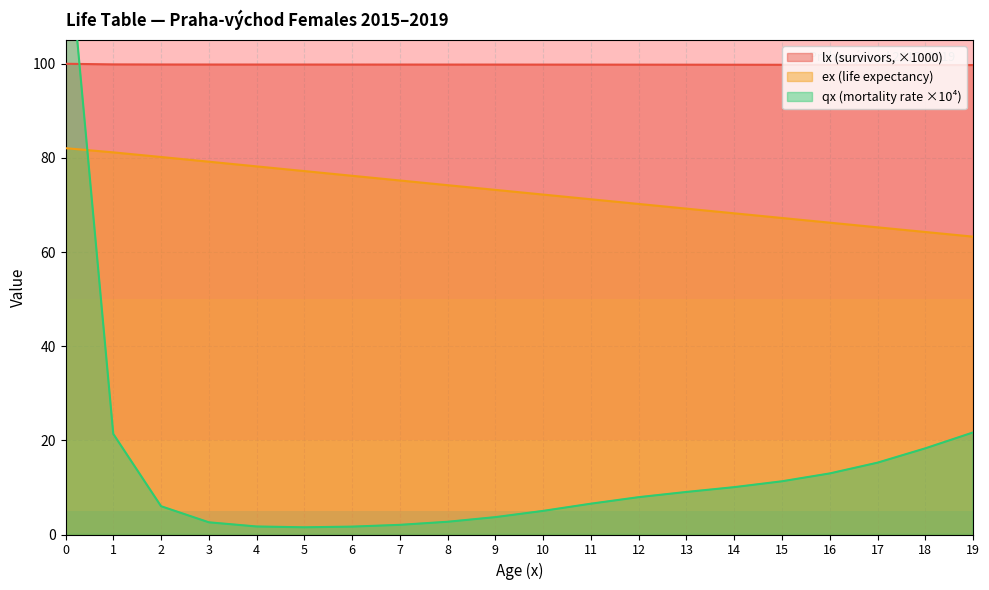

Reading right to left, what are all the values shown in this chart?

lx: 99.7	99.7	99.8	99.8	99.8	99.8	99.8	99.8	99.8	99.8	99.8	99.8	99.8	99.8	99.8	99.8	99.8	99.8	99.9	100.0
ex: 63.3	64.3	65.3	66.2	67.2	68.2	69.2	70.2	71.2	72.2	73.2	74.2	75.2	76.2	77.2	78.2	79.2	80.2	81.2	82.1
qx_scaled: 21.7	18.3	15.3	13.0	11.3	10.1	9.0	7.9	6.5	5.0	3.7	2.7	2.1	1.7	1.5	1.7	2.6	6.0	21.4	132.3